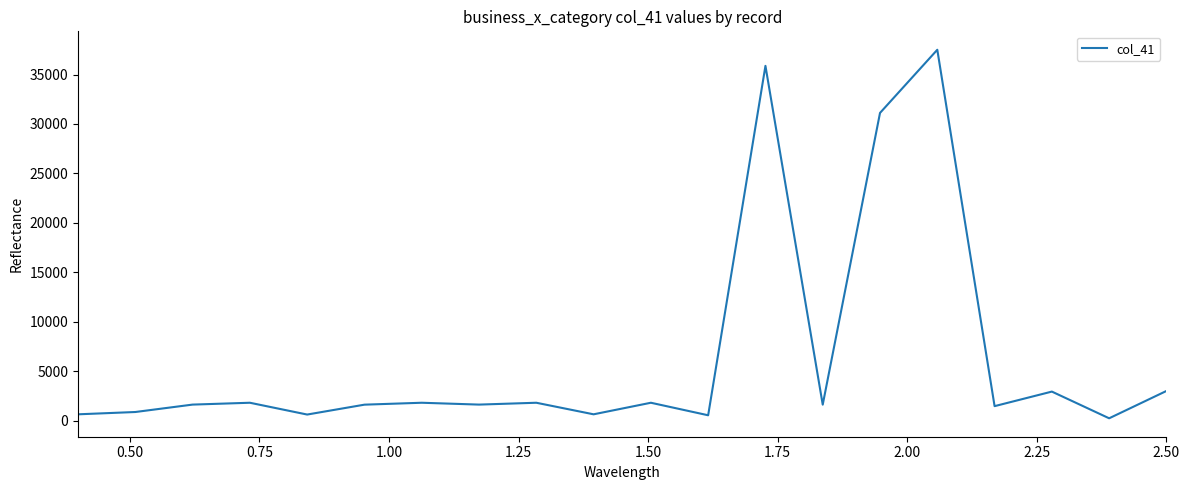

What is the greatest value displayed?

37511